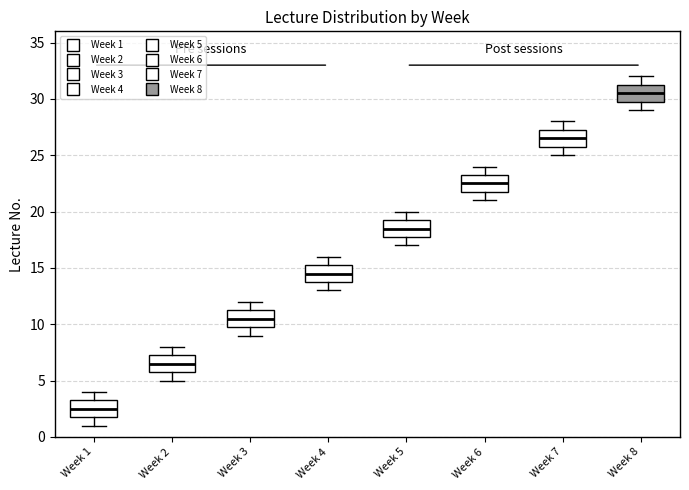

Reading left to right, transcribe this box plot: for each box, give where its median line is, the range the box spans, and where its two whiskers end, as read against the y-axis. The values are not printed on the chart, so give them approximately, as read against the axis.

Week 1: median 2.5, box 2.0 to 3.5, whiskers 1.0 to 4.0
Week 2: median 6.5, box 6.0 to 7.5, whiskers 5.0 to 8.0
Week 3: median 10.5, box 10.0 to 11.5, whiskers 9.0 to 12.0
Week 4: median 14.5, box 14.0 to 15.5, whiskers 13.0 to 16.0
Week 5: median 18.5, box 18.0 to 19.5, whiskers 17.0 to 20.0
Week 6: median 22.5, box 22.0 to 23.5, whiskers 21.0 to 24.0
Week 7: median 26.5, box 26.0 to 27.5, whiskers 25.0 to 28.0
Week 8: median 30.5, box 30.0 to 31.5, whiskers 29.0 to 32.0